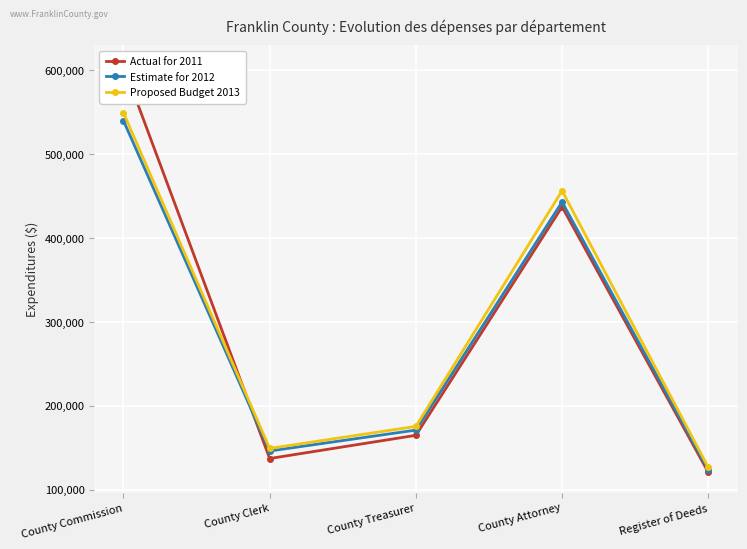

Which series has the largest range (max minus min)?

Actual for 2011